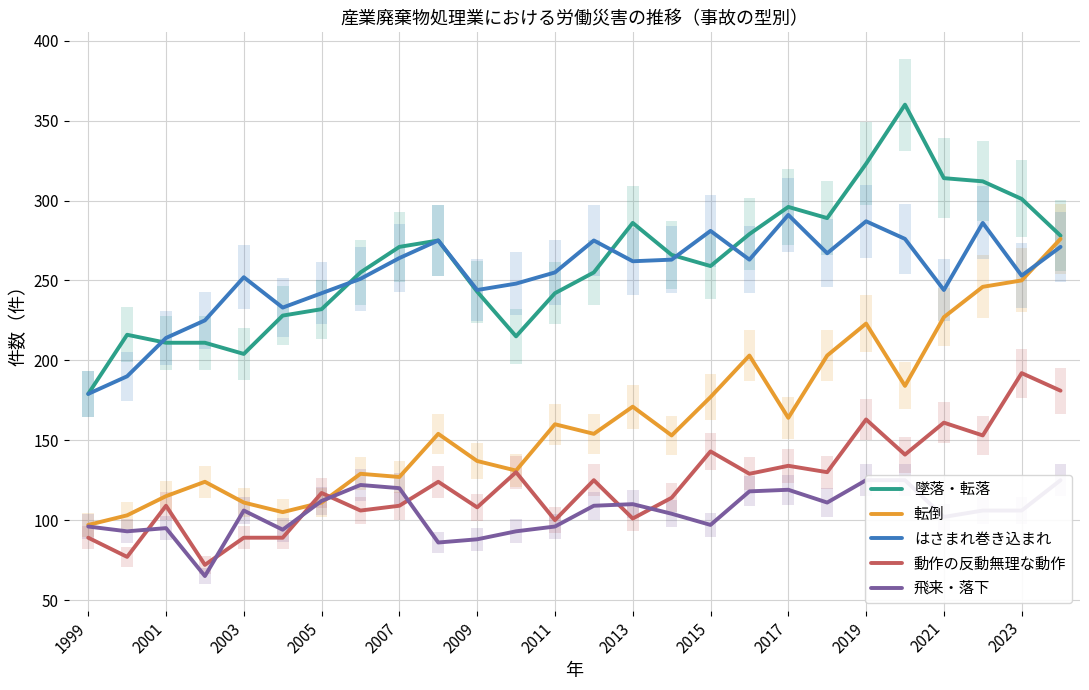

What is the difference between the maximum and minimum values in the 飛来・落下 series?

60